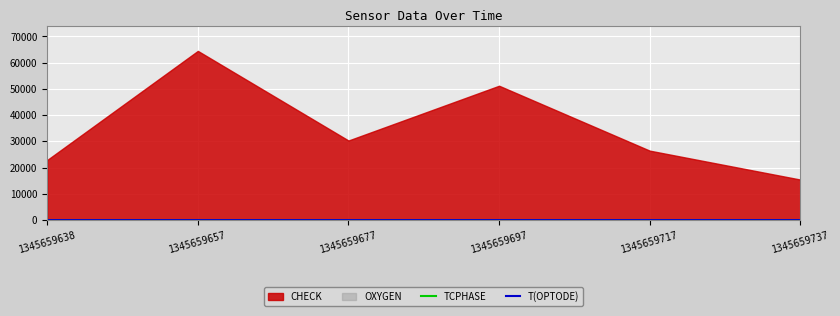

At which category does T(OPTODE) reach its first local peak?

1345659717